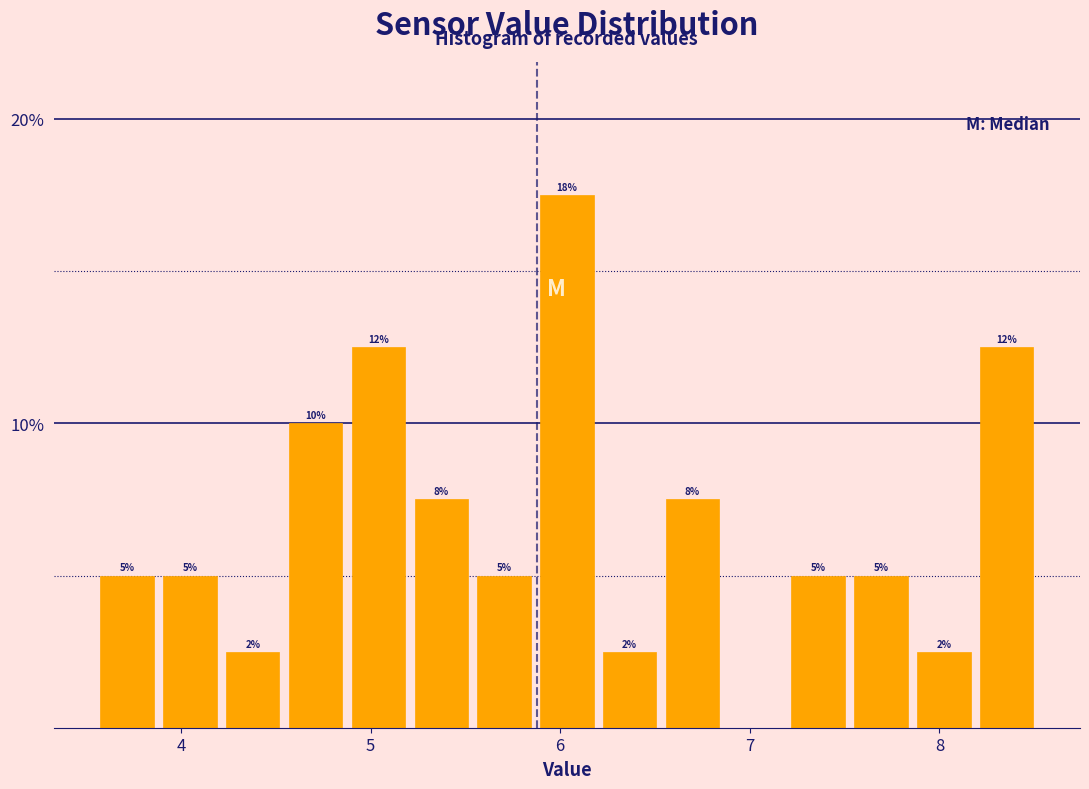

Around what value on the x-axis is the tallest bar? Give the approximate position of its centre, as read against the axis.

6.0